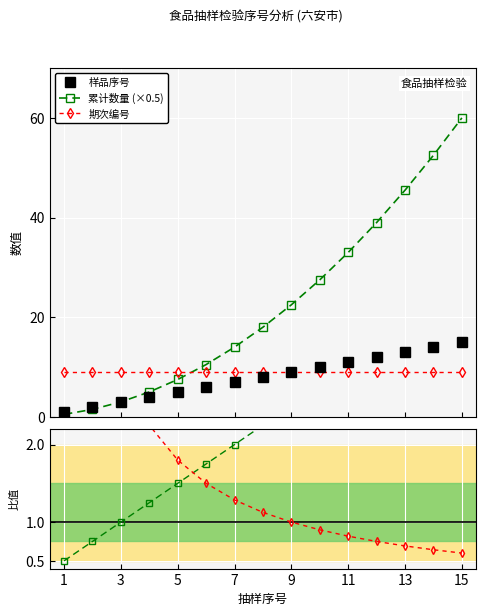

At how many categories does at least one series exceed 34?

4